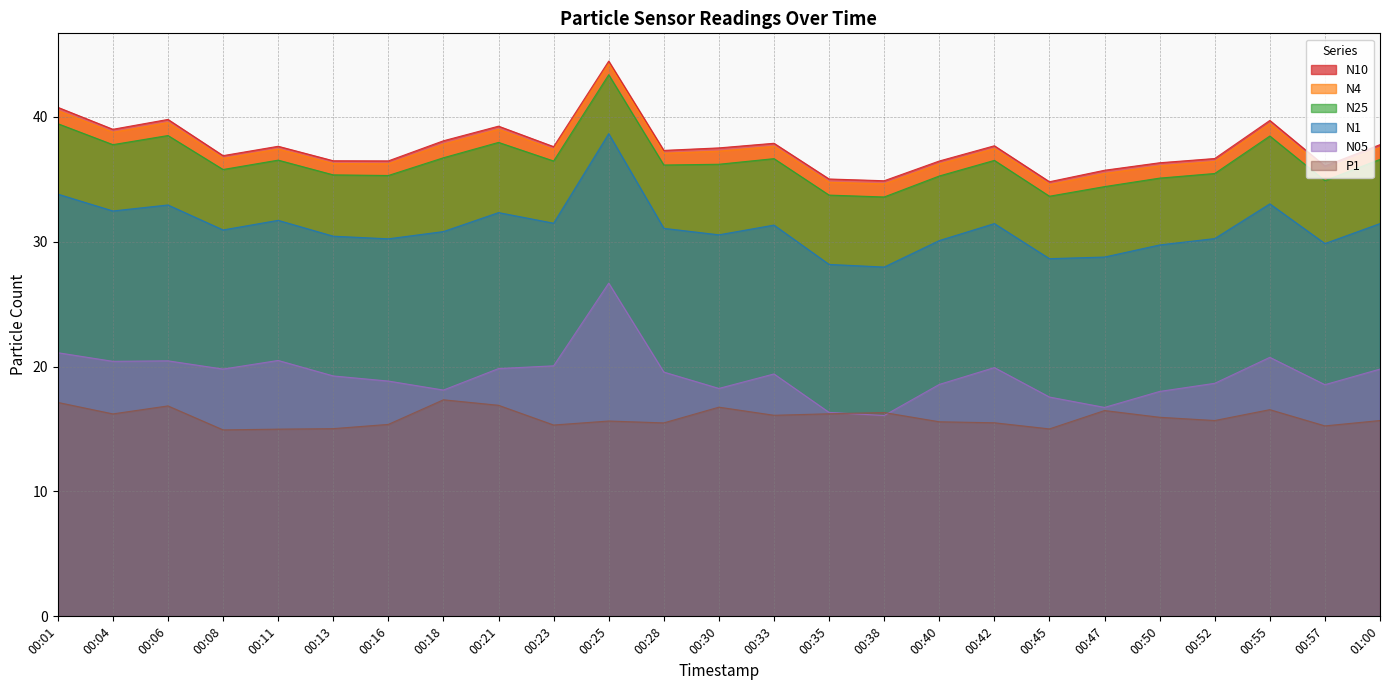

Which label corresponds to the largest value in the chart?

00:25